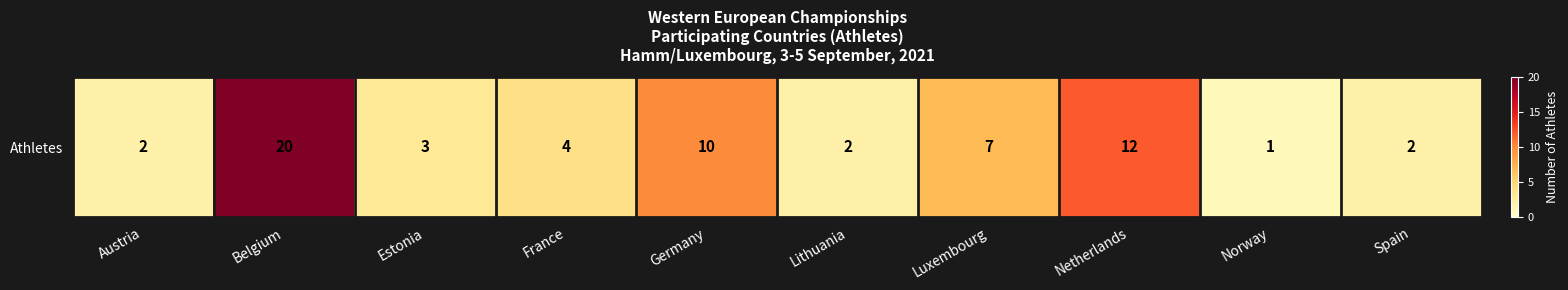

What is the sum of all values?

63